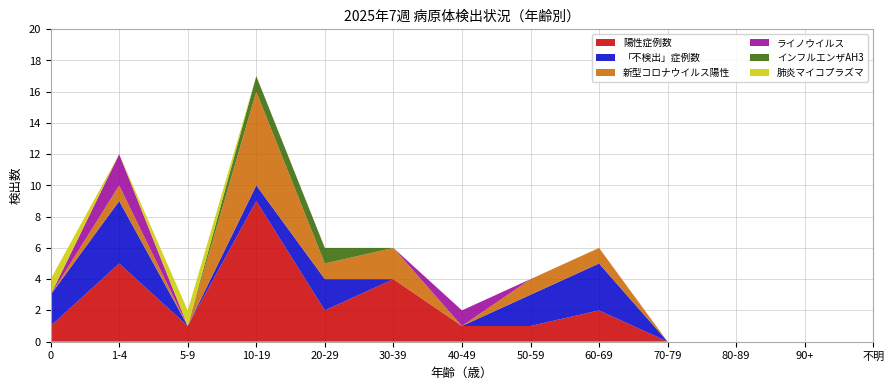

Reading left to right, transcribe all the data shown in this chart.

陽性症例数: 0=1	1-4=5	5-9=1	10-19=9	20-29=2	30-39=4	40-49=1	50-59=1	60-69=2	70-79=0	80-89=0	90+=0	不明=0
「不検出」症例数: 0=2	1-4=4	5-9=0	10-19=1	20-29=2	30-39=0	40-49=0	50-59=2	60-69=3	70-79=0	80-89=0	90+=0	不明=0
新型コロナウイルス陽性: 0=0	1-4=1	5-9=0	10-19=6	20-29=1	30-39=2	40-49=0	50-59=1	60-69=1	70-79=0	80-89=0	90+=0	不明=0
ライノウイルス: 0=0	1-4=2	5-9=0	10-19=0	20-29=0	30-39=0	40-49=1	50-59=0	60-69=0	70-79=0	80-89=0	90+=0	不明=0
インフルエンザAH3: 0=0	1-4=0	5-9=0	10-19=1	20-29=1	30-39=0	40-49=0	50-59=0	60-69=0	70-79=0	80-89=0	90+=0	不明=0
肺炎マイコプラズマ: 0=1	1-4=0	5-9=1	10-19=0	20-29=0	30-39=0	40-49=0	50-59=0	60-69=0	70-79=0	80-89=0	90+=0	不明=0